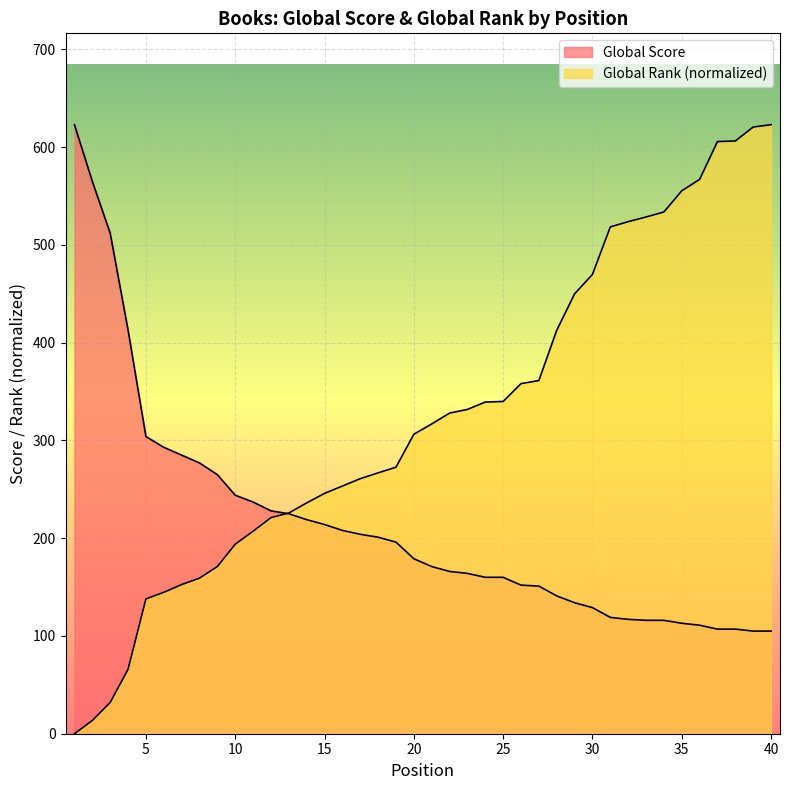

Where is Global Rank nearest to the value 311?

20